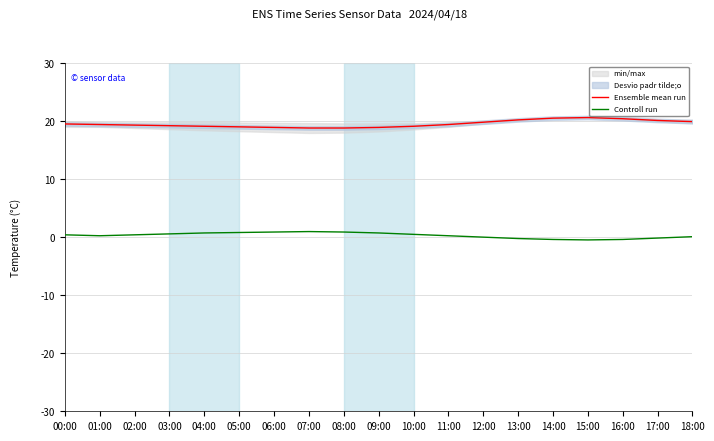

What is the value of the Ensemble mean run point at the 1st from the left?

19.5